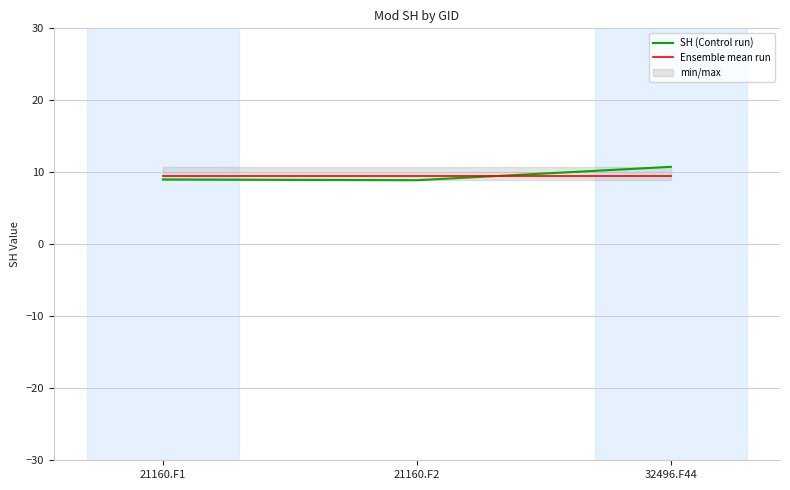

What is the smallest value displayed?

8.9